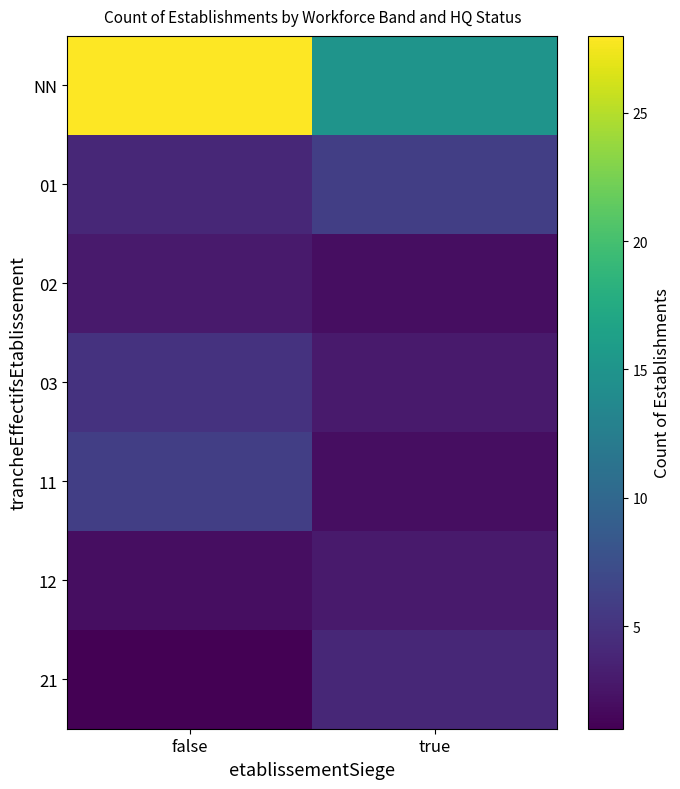

Which category has the highest value in the 11 series?

false